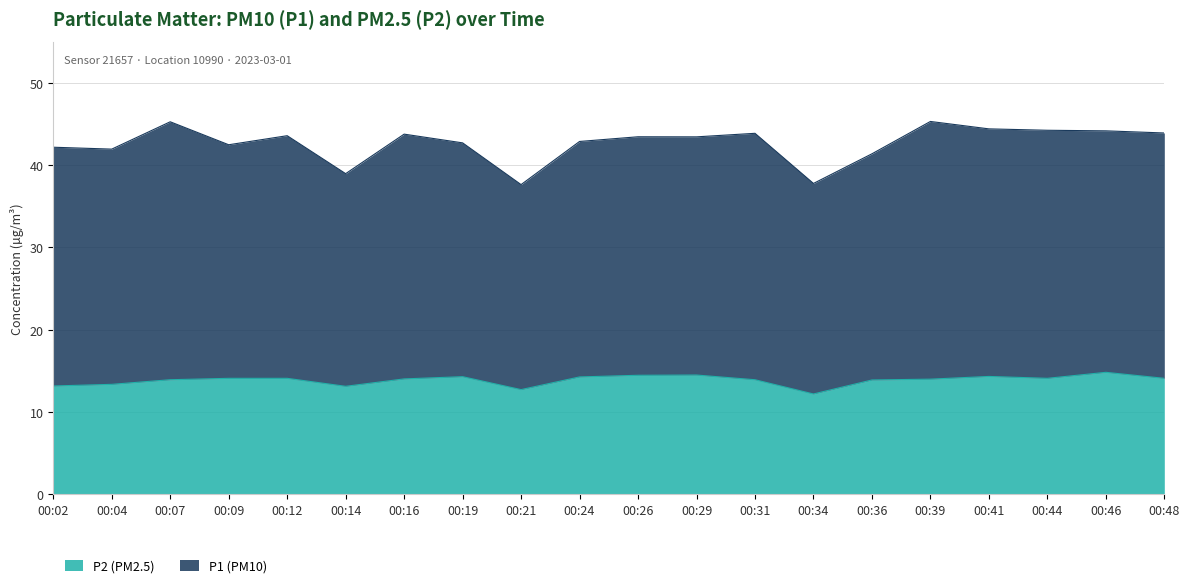

How many points are higher than both their immediate neighbors (excluding endpoints)?

4